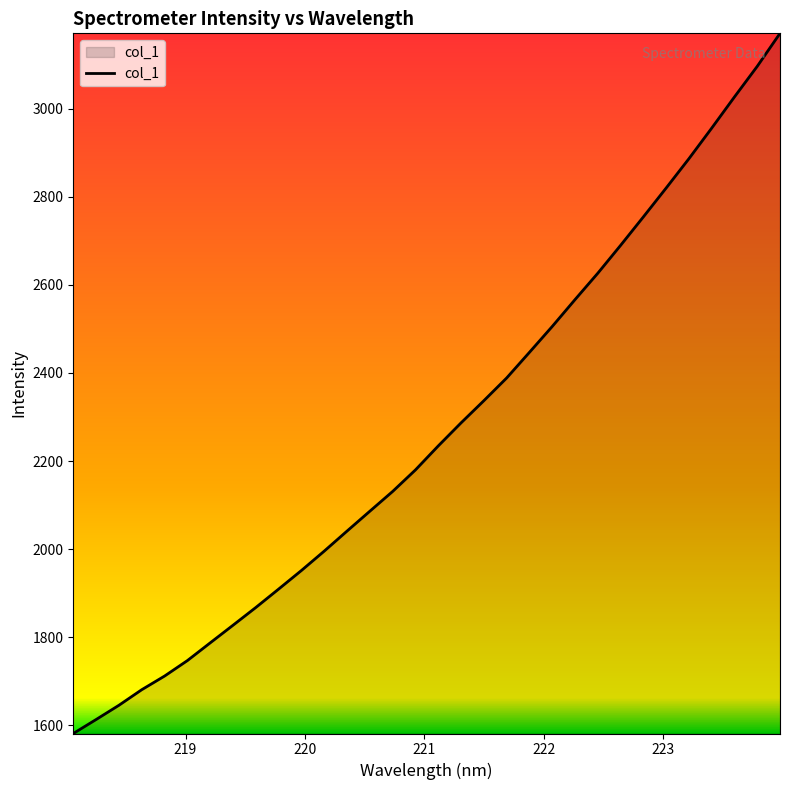

What is the greatest value displayed?

3170.9